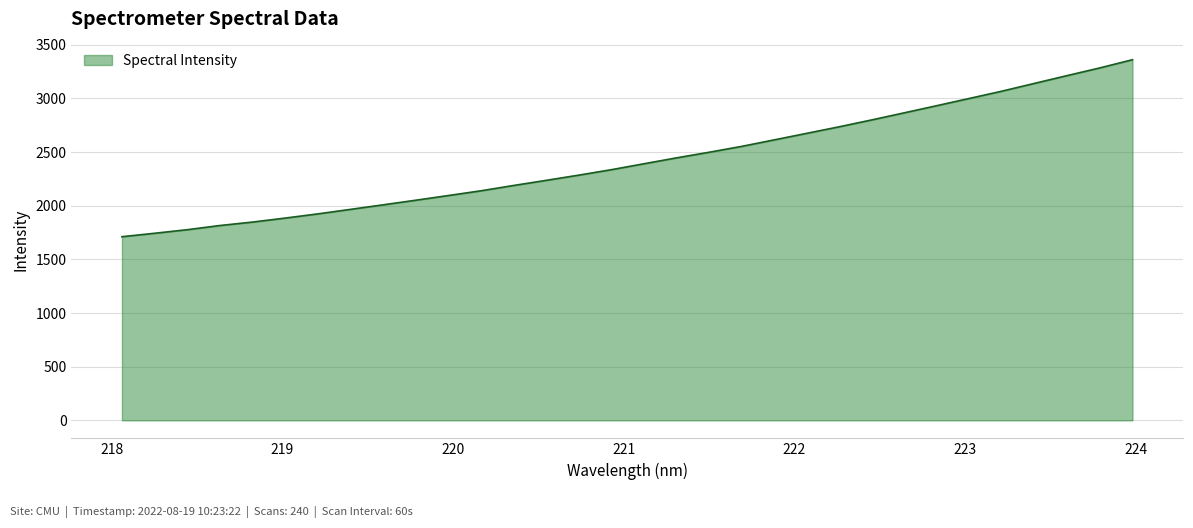

What is the difference between the maximum and minimum values?

1649.9